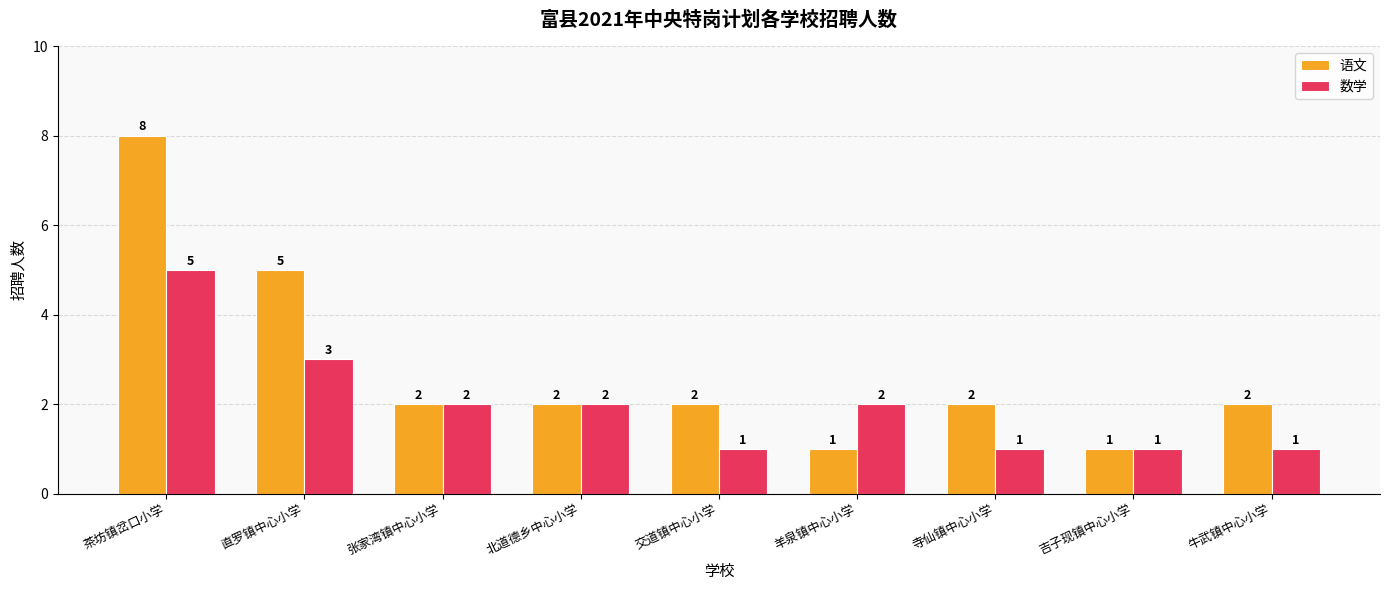

What is the sum of the 数学 values at 北道德乡中心小学 and 羊泉镇中心小学?

4